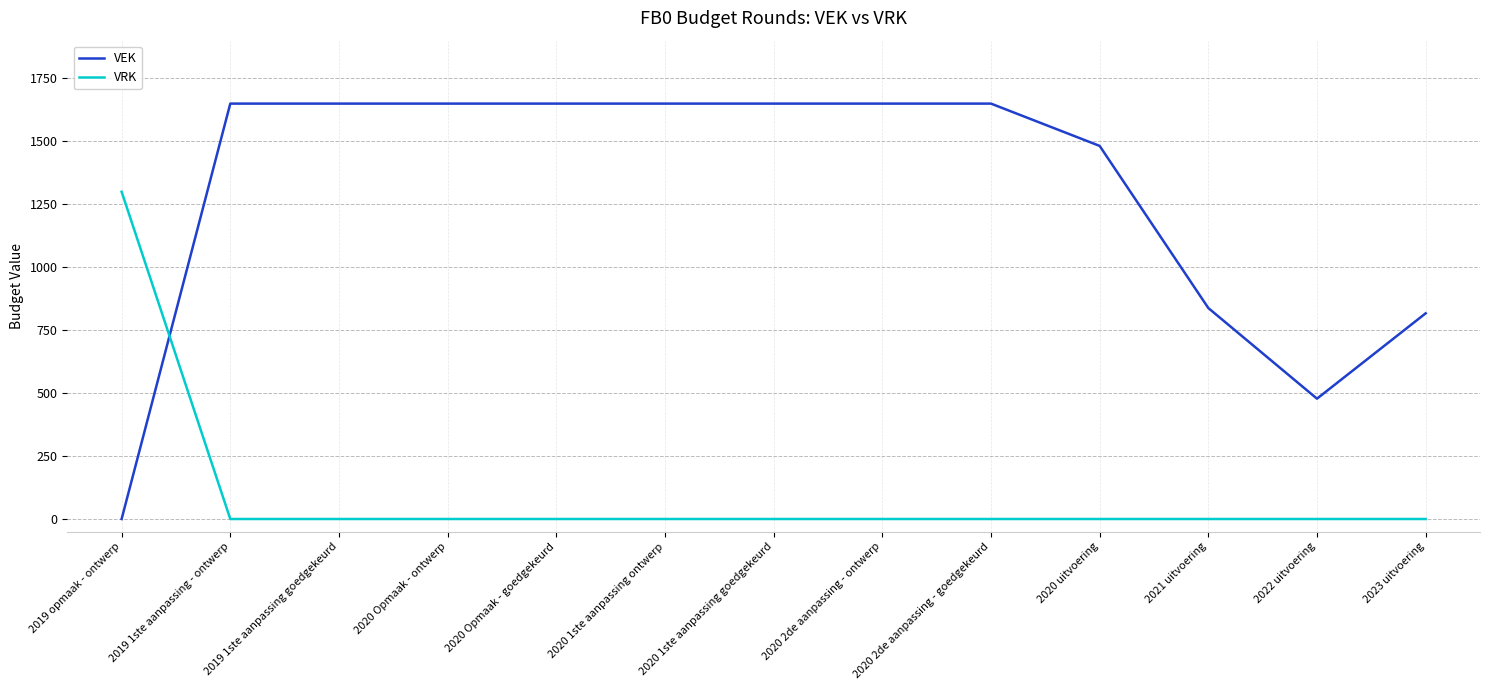

At how many categories does at least one series exceed 1371?

9